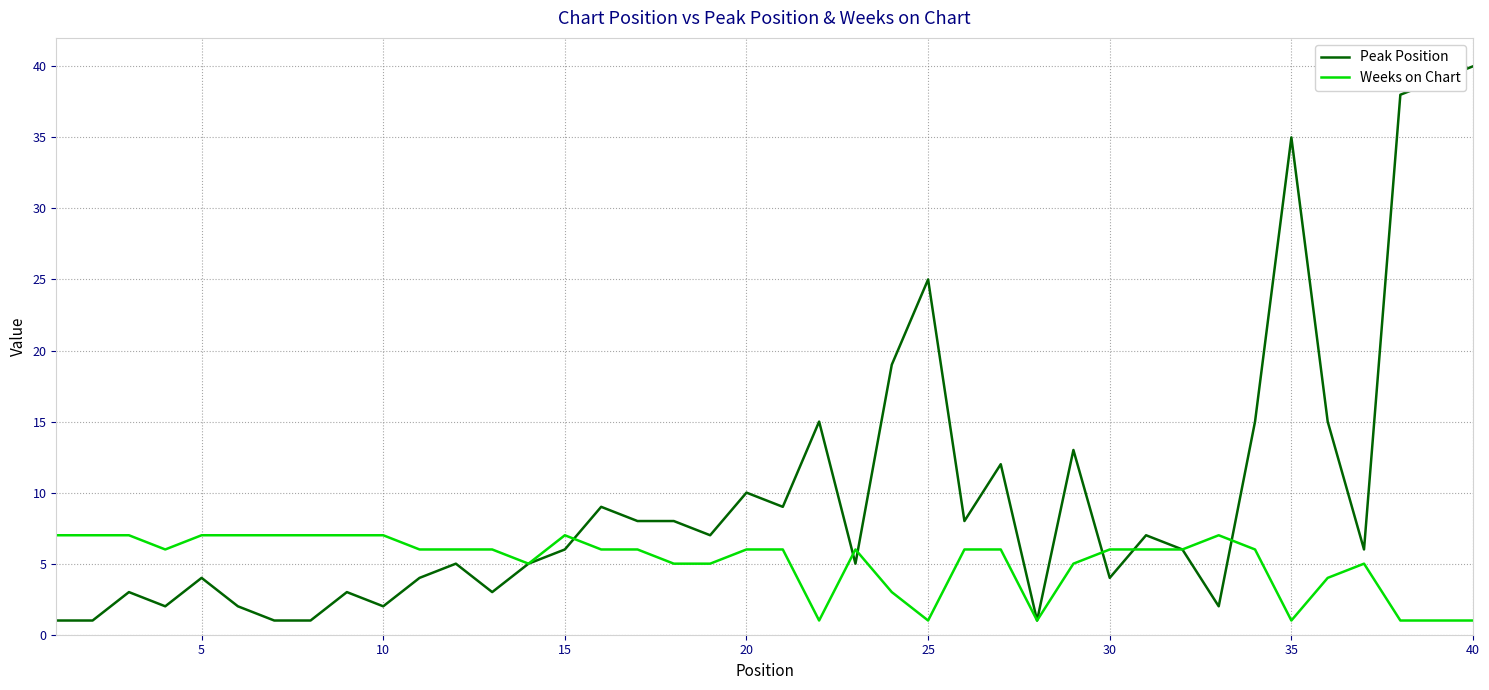

Reading left to right, what are all the values shown in this chart?

Peak Position: 1	1	3	2	4	2	1	1	3	2	4	5	3	5	6	9	8	8	7	10	9	15	5	19	25	8	12	1	13	4	7	6	2	15	35	15	6	38	39	40
Weeks on Chart: 7	7	7	6	7	7	7	7	7	7	6	6	6	5	7	6	6	5	5	6	6	1	6	3	1	6	6	1	5	6	6	6	7	6	1	4	5	1	1	1